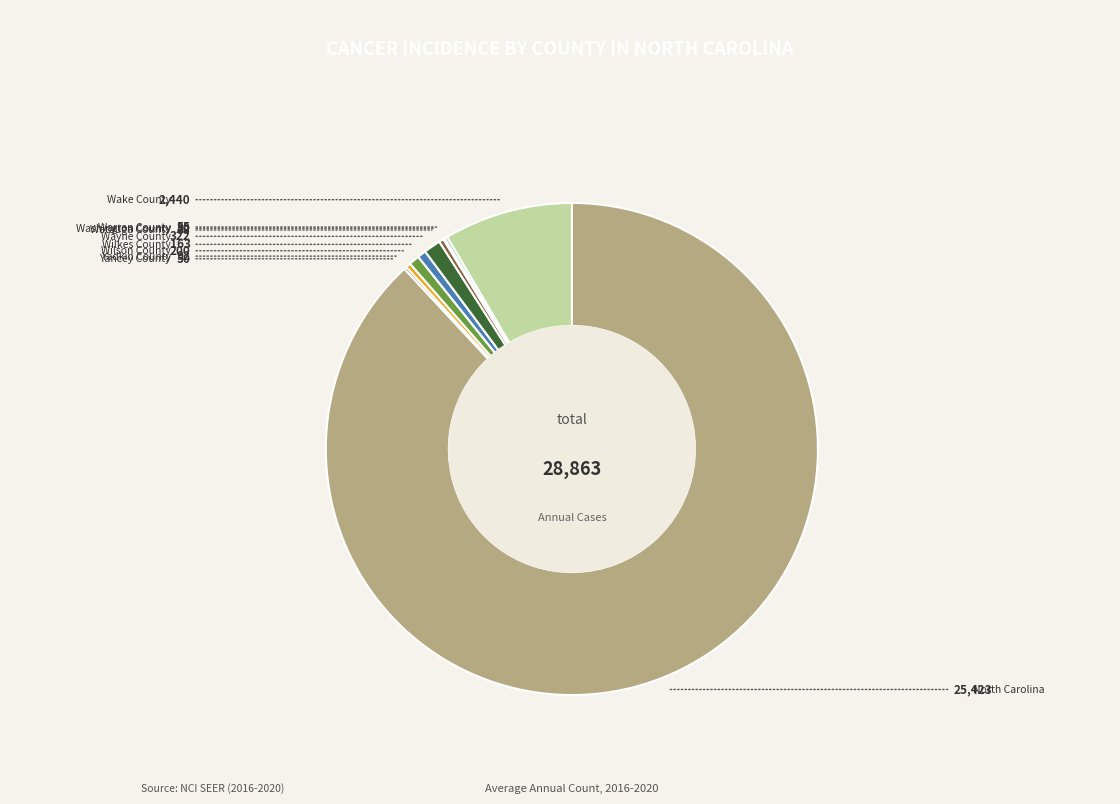

Is there any slice that represents more than half of the pie?

Yes